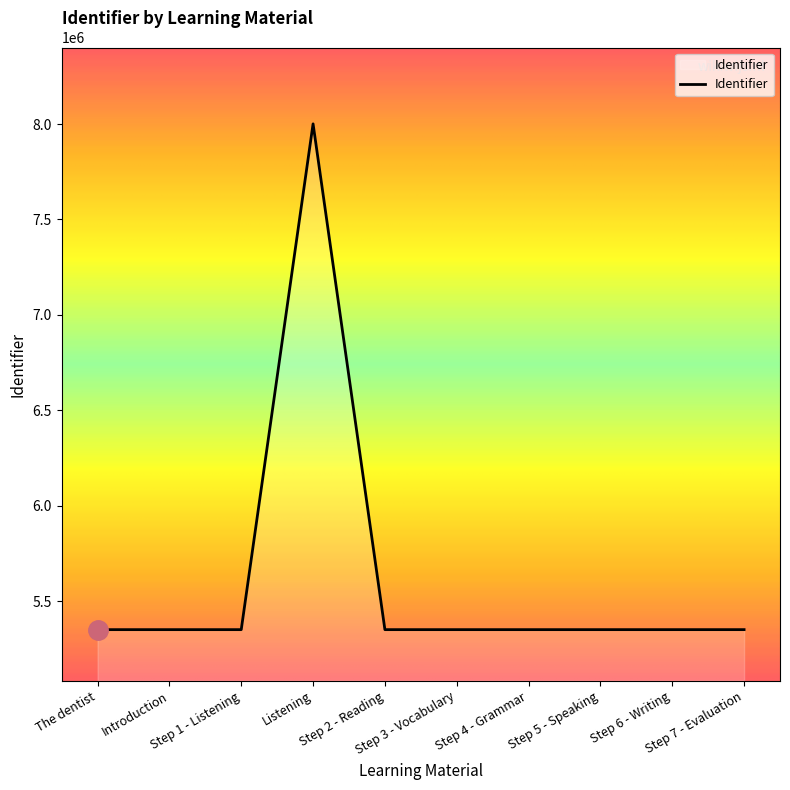

What is the minimum value shown in the chart?

5351102